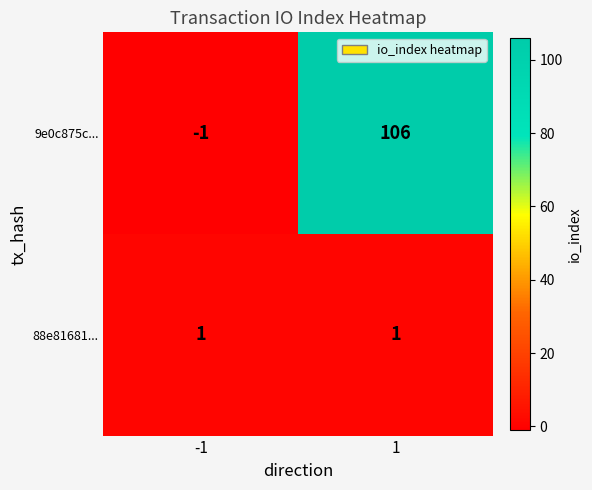

What is the difference between the highest and lowest values at 1?

105